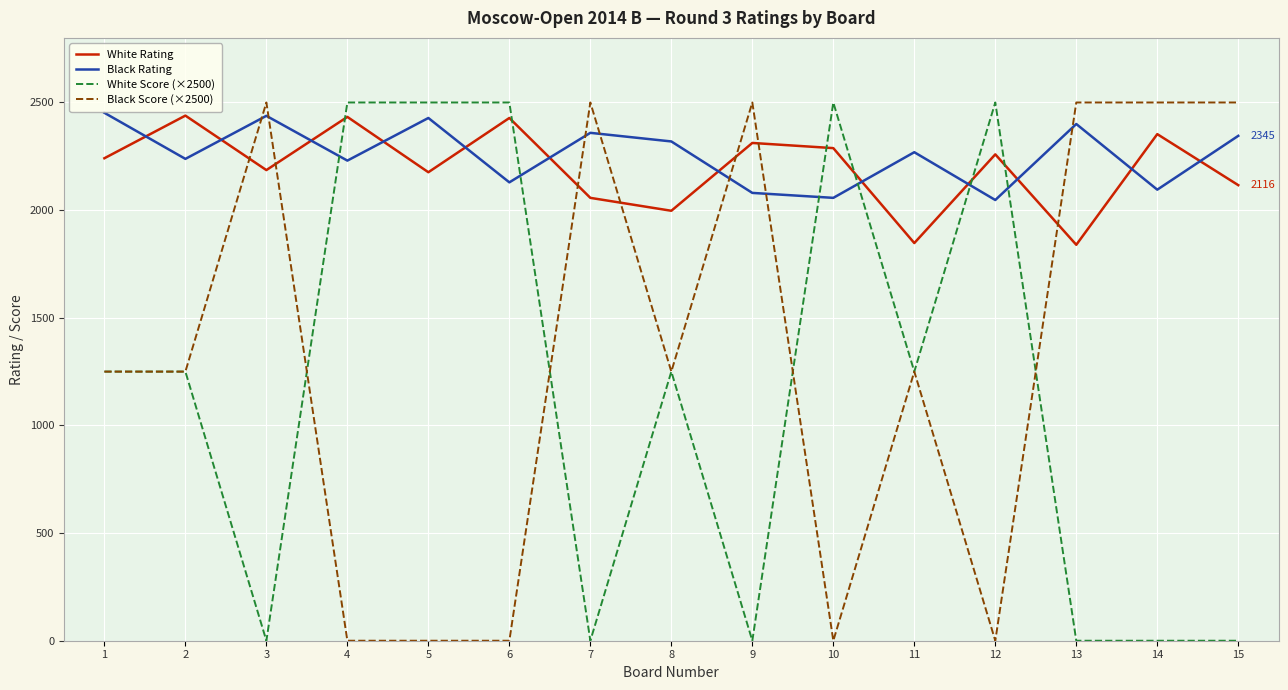

Between 2 and 11, which series saw the biggest shift?

White Rating